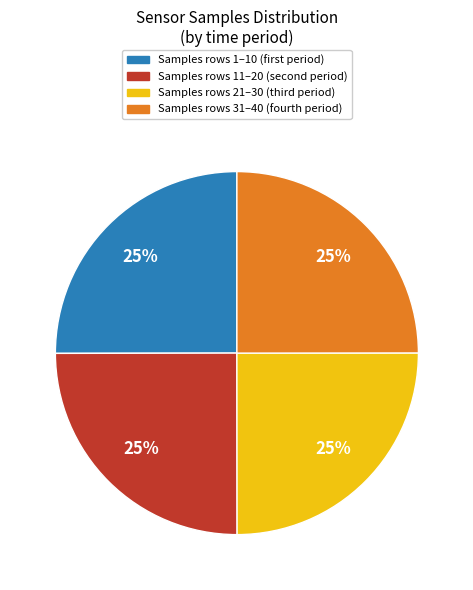

Count the number of slices in the pie.

4